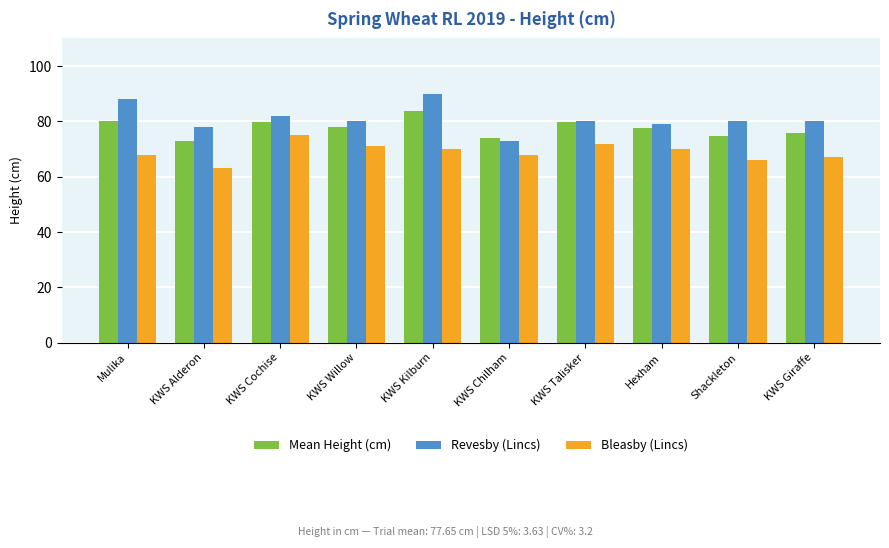

What is the maximum value for Bleasby (Lincs)?

75.0